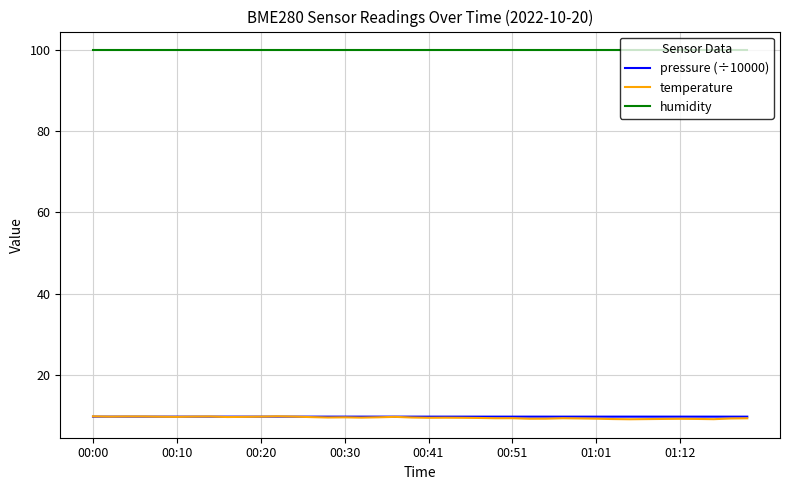

Which series has the largest total across all categories?

humidity